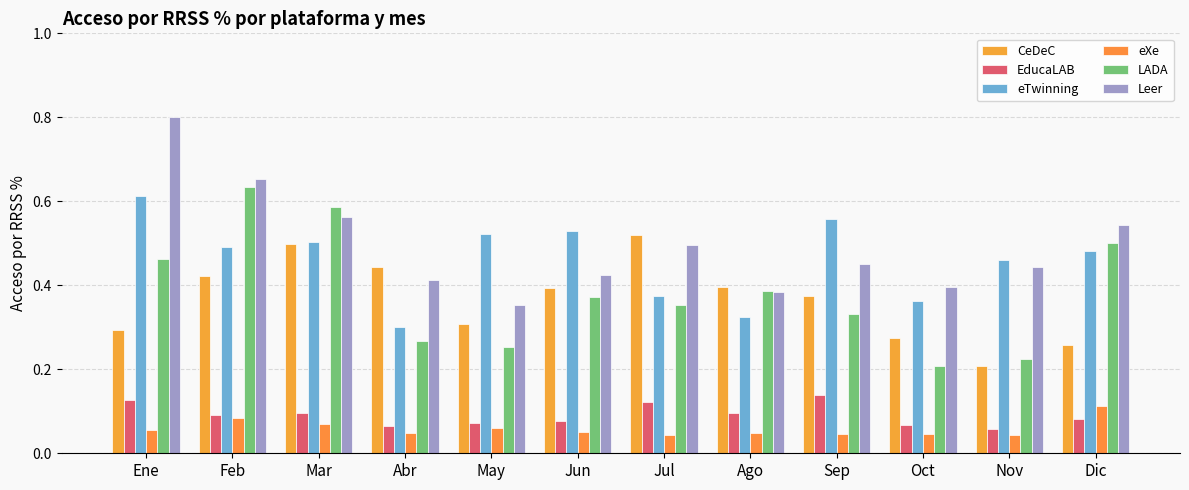

Is it true that eTwinning equals 0.7 at Mar?

False